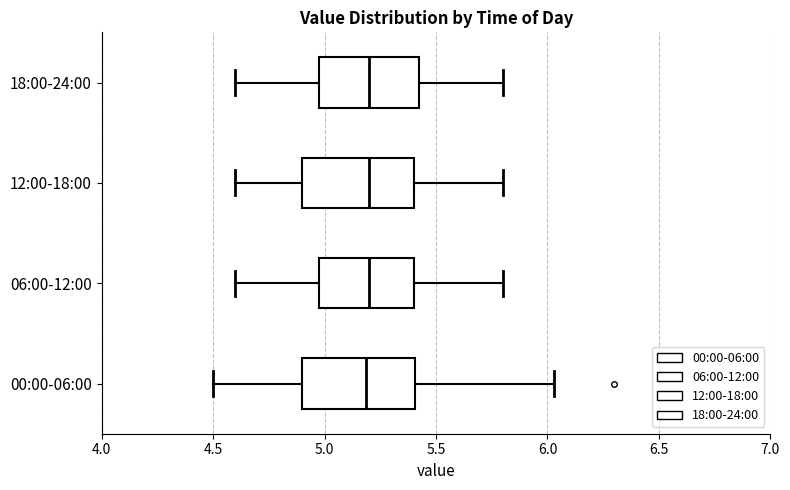

Where is the right edge of the box for 00:00-06:00 on the x-axis? The values are not printed on the chart, so give them approximately, as read against the axis.

5.40